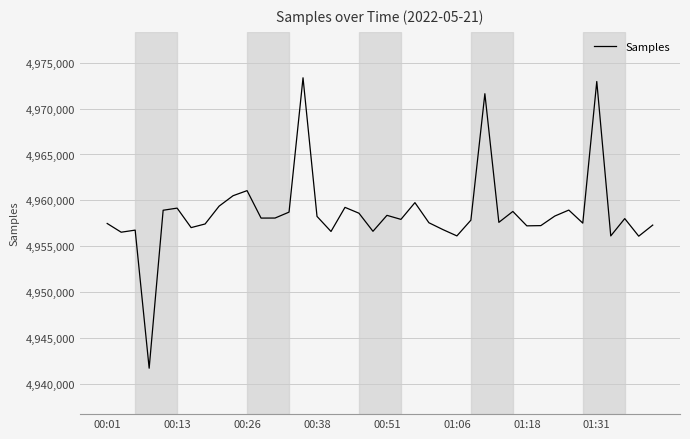

What is the smallest value displayed?

4941732